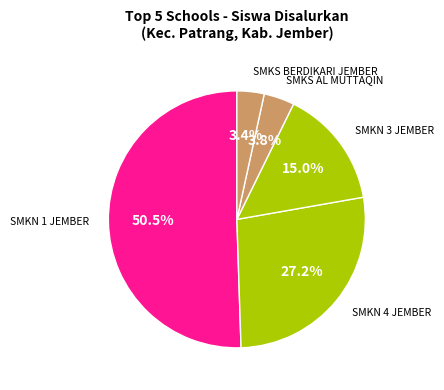

Count the number of slices in the pie.

5